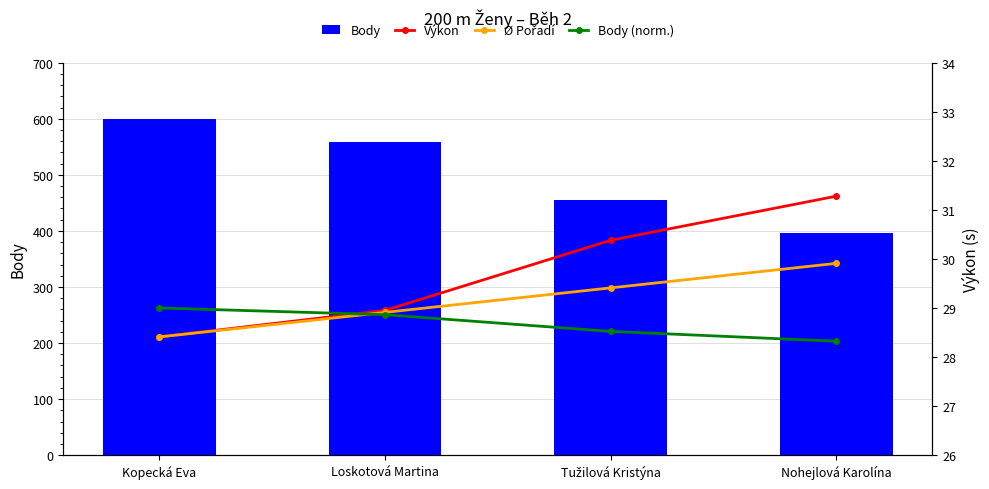

What is the average value of the Výkon series?

29.8